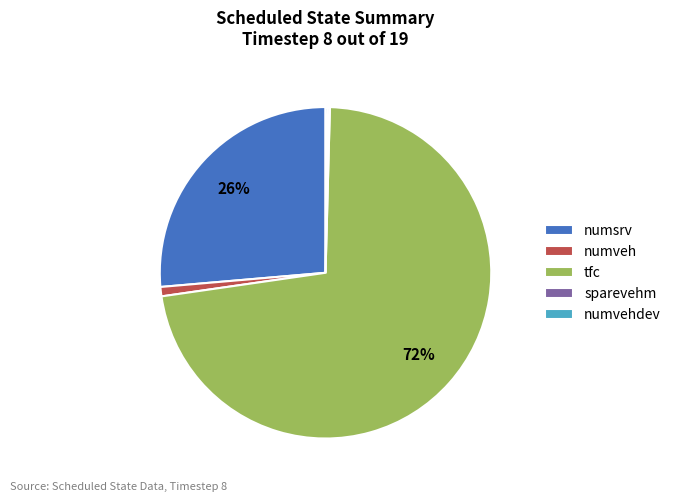

What is the largest slice in the pie chart?

tfc